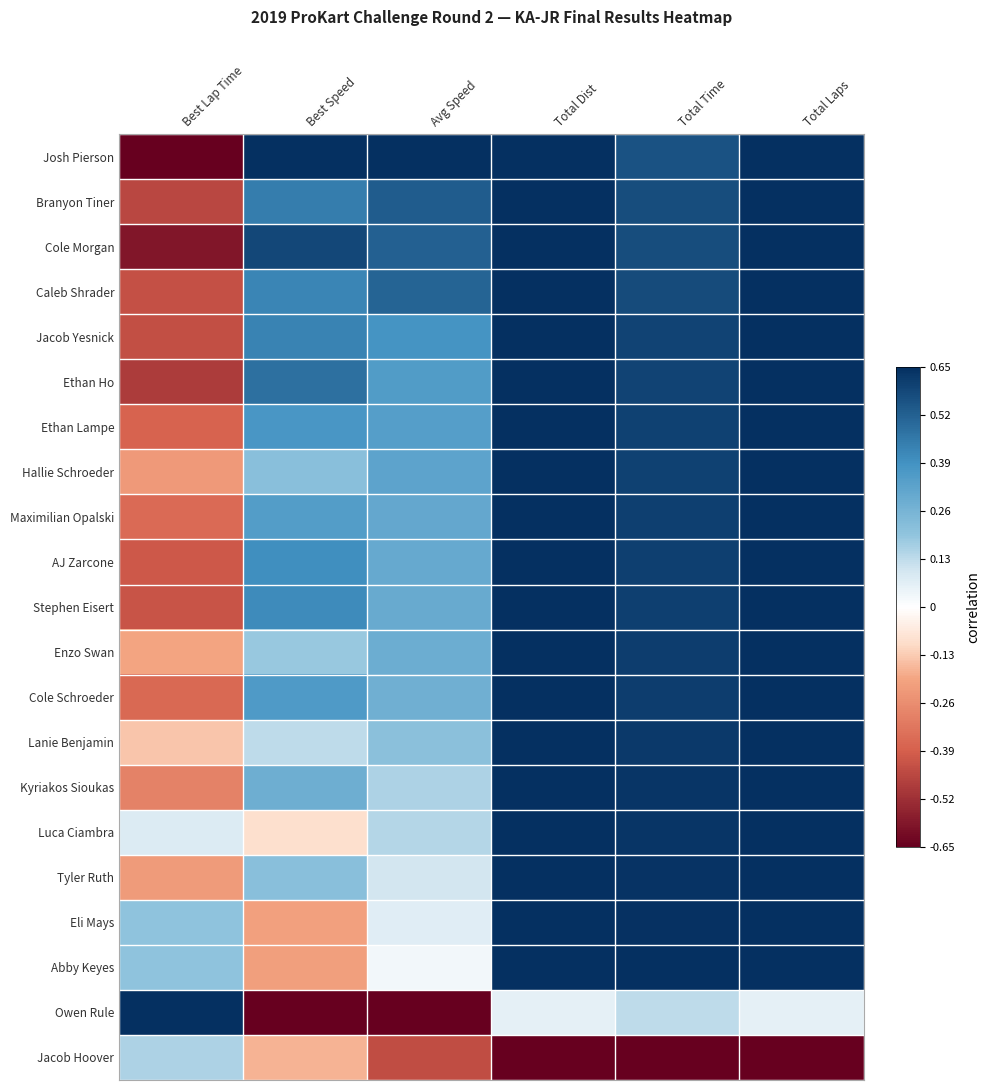

How many distinct data groups are displayed?

21